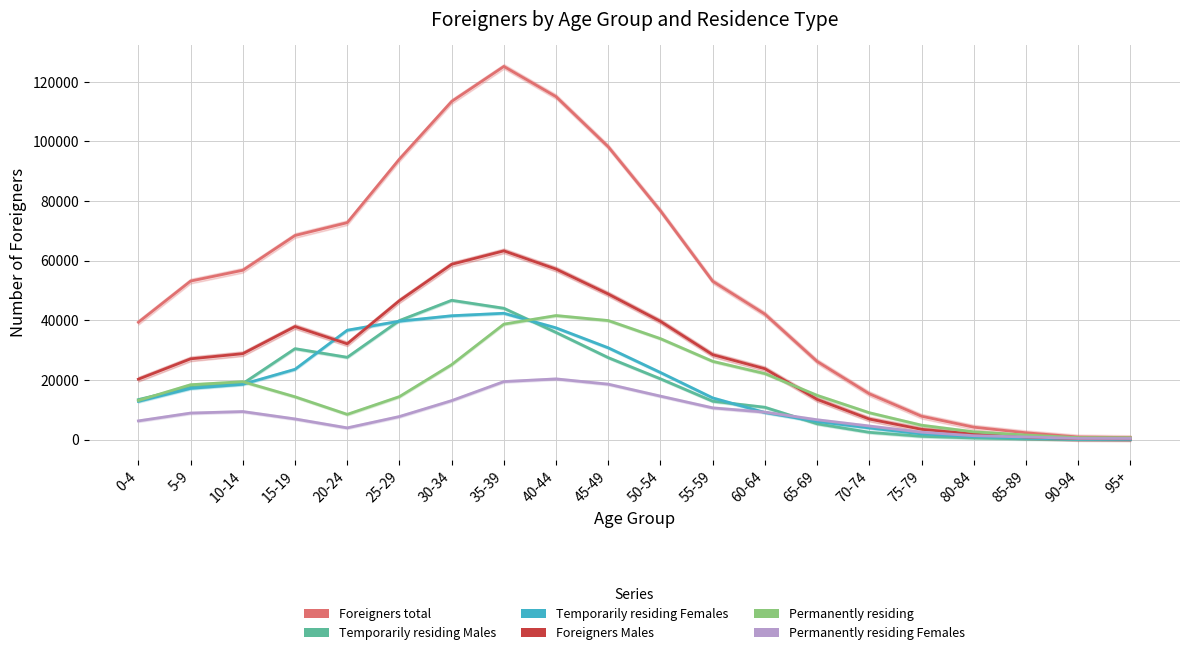

Where is Permanently residing Females nearest to the value 10369?

55-59